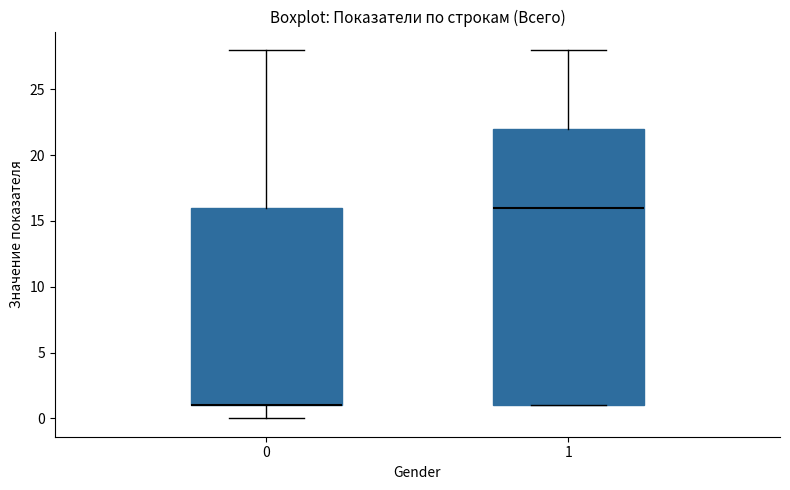

Reading left to right, read every box against the y-axis: the position of its median line, the range the box covers, and the ends of its whiskers. The values are not printed on the chart, so give them approximately, as read against the axis.

0: median 1 (drawn on the box's lower edge), box 1 to 16, whiskers 0 to 28
1: median 16, box 1 to 22, whiskers 1 to 28